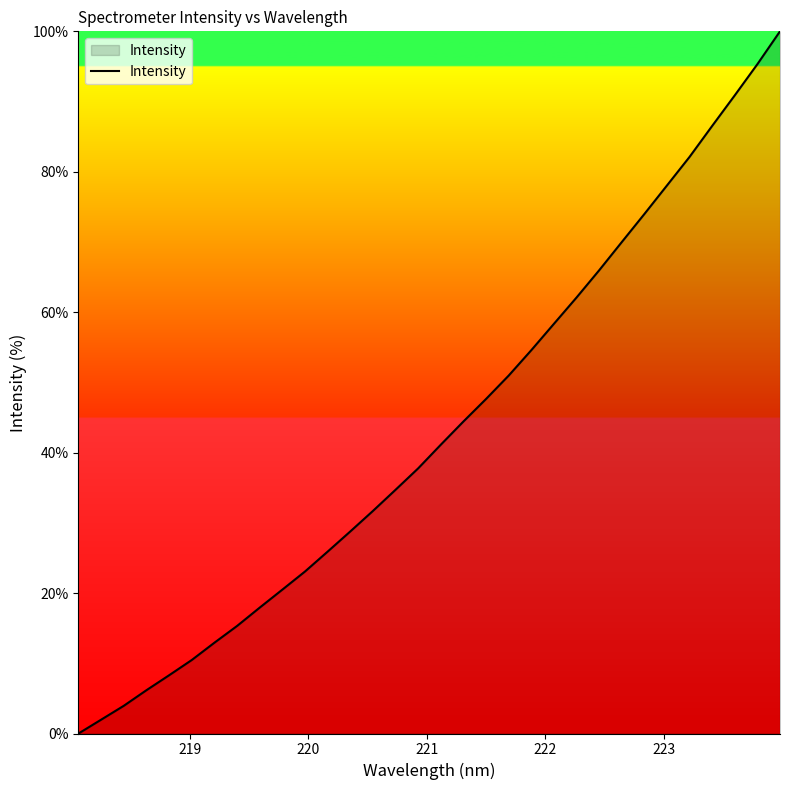

What is the difference between the maximum and minimum values?

100.0